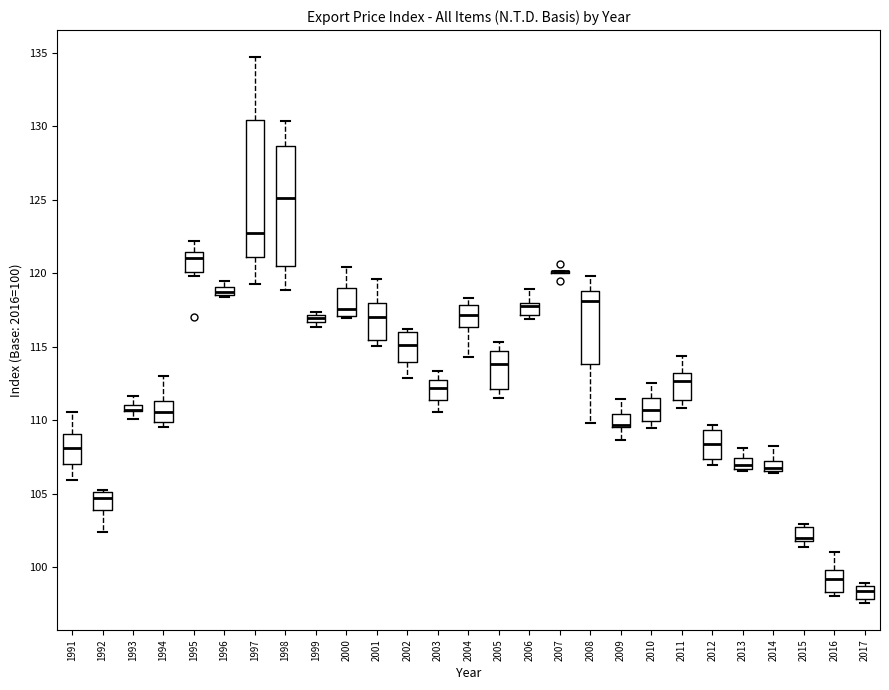

Where does the median line of the box at x = 2016 sit on the y-axis? The values are not printed on the chart, so give them approximately, as read against the axis.

99.0